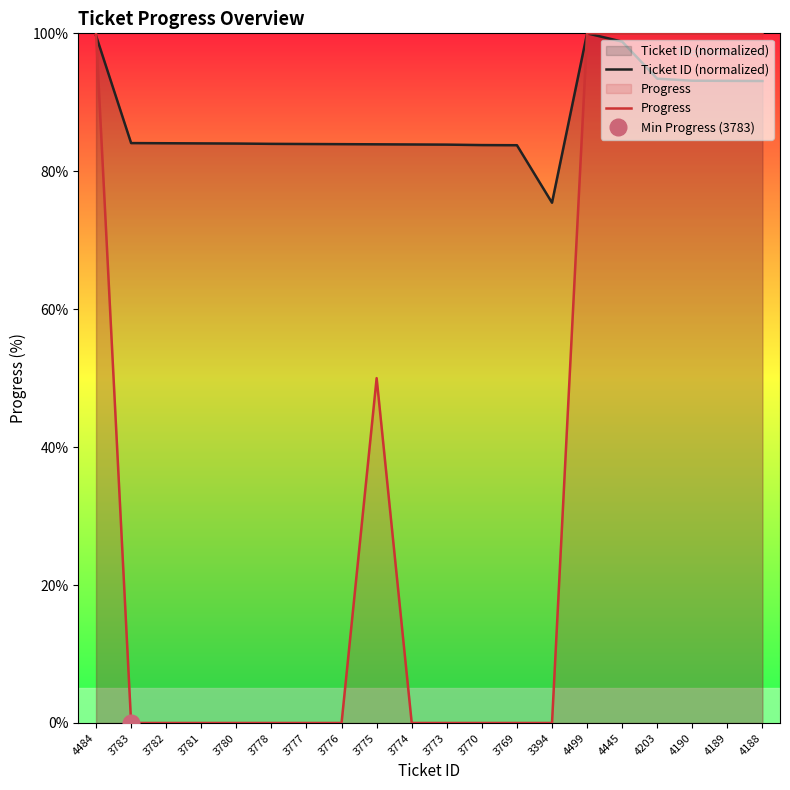

What are all the series names shown in the legend?

Ticket ID (normalized), Progress